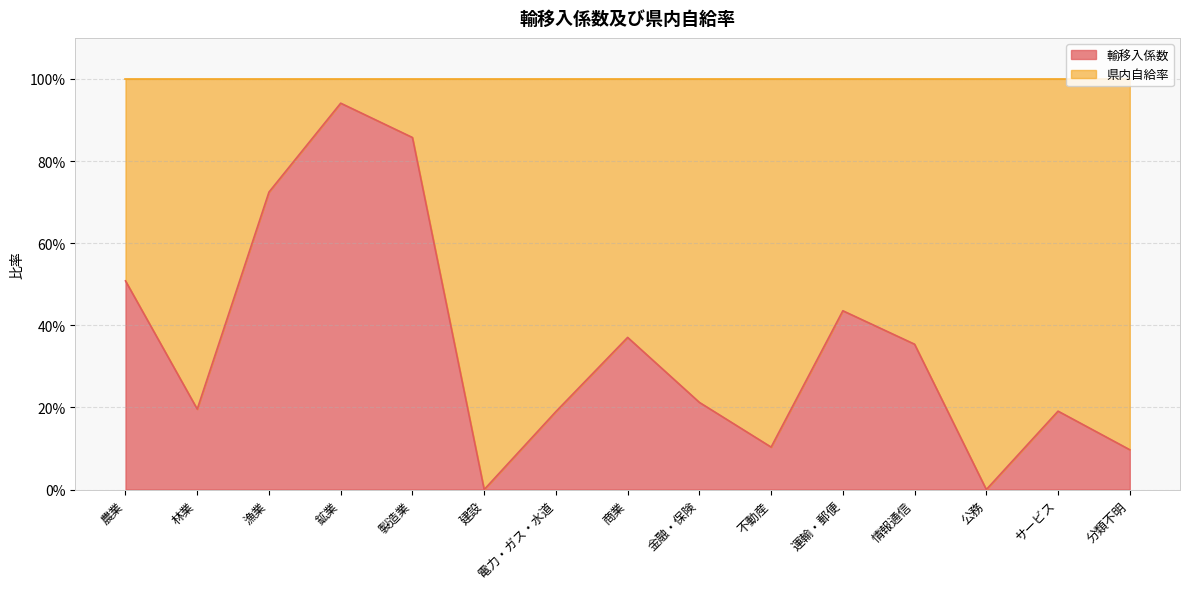

What is the difference between the maximum and minimum values?

0.9